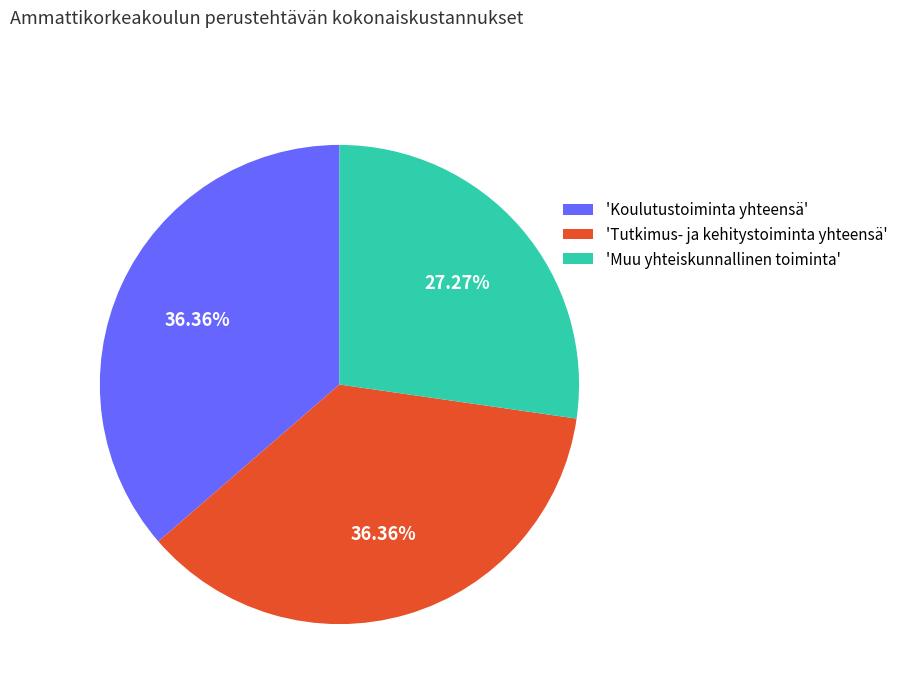

Is there any slice that represents more than half of the pie?

No